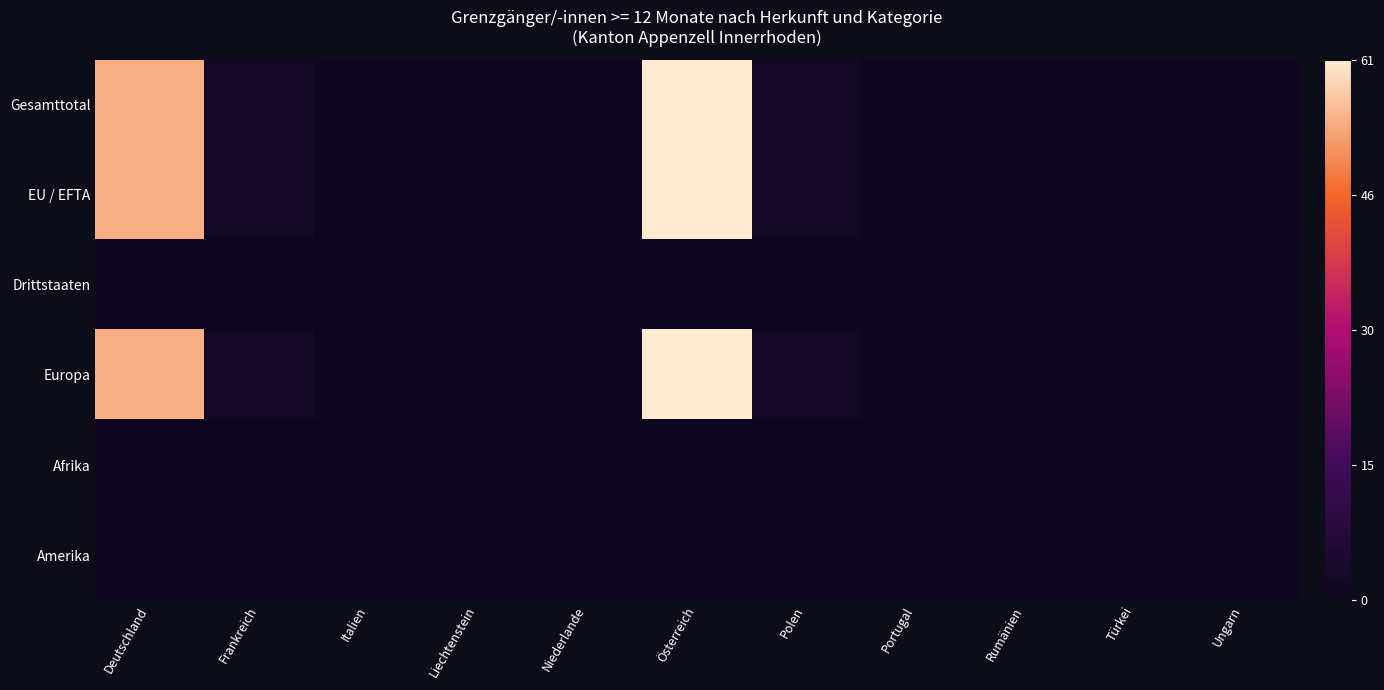

At which category does the chart reach its peak across all series?

Österreich